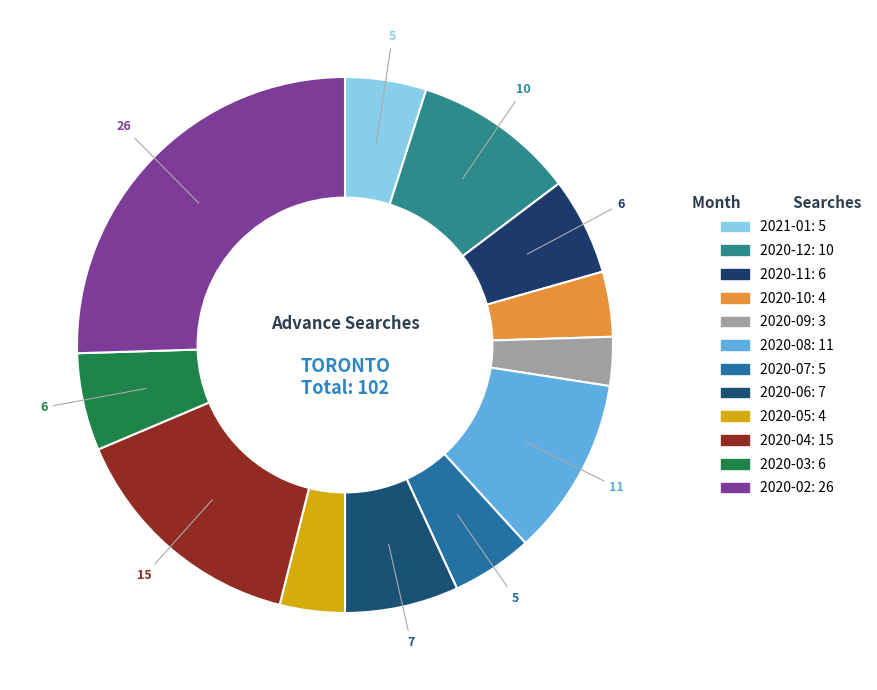

How many slices are in this pie chart?

12